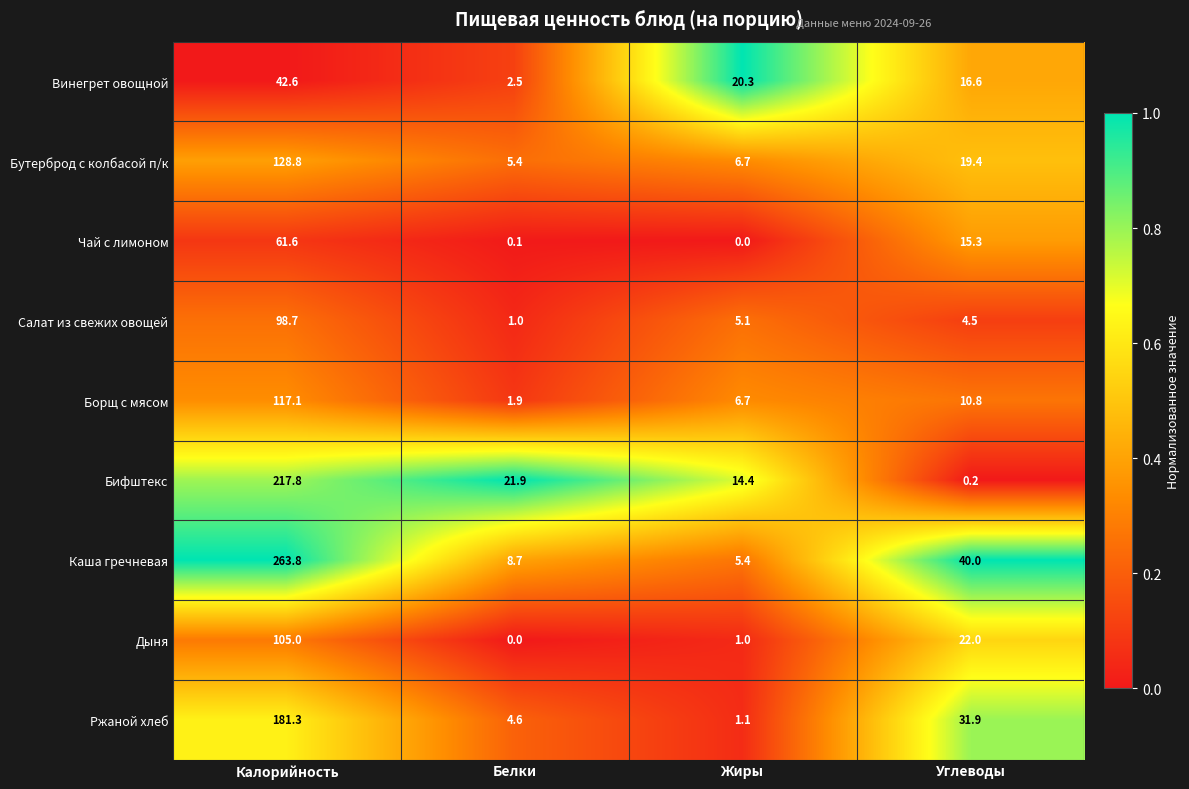

What is the highest value of the Чай с лимоном series?

61.6